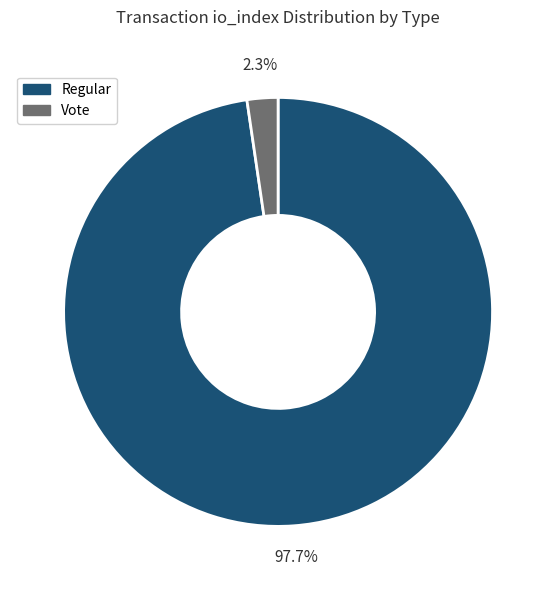

What portion of the pie excludes Vote?

97.7%